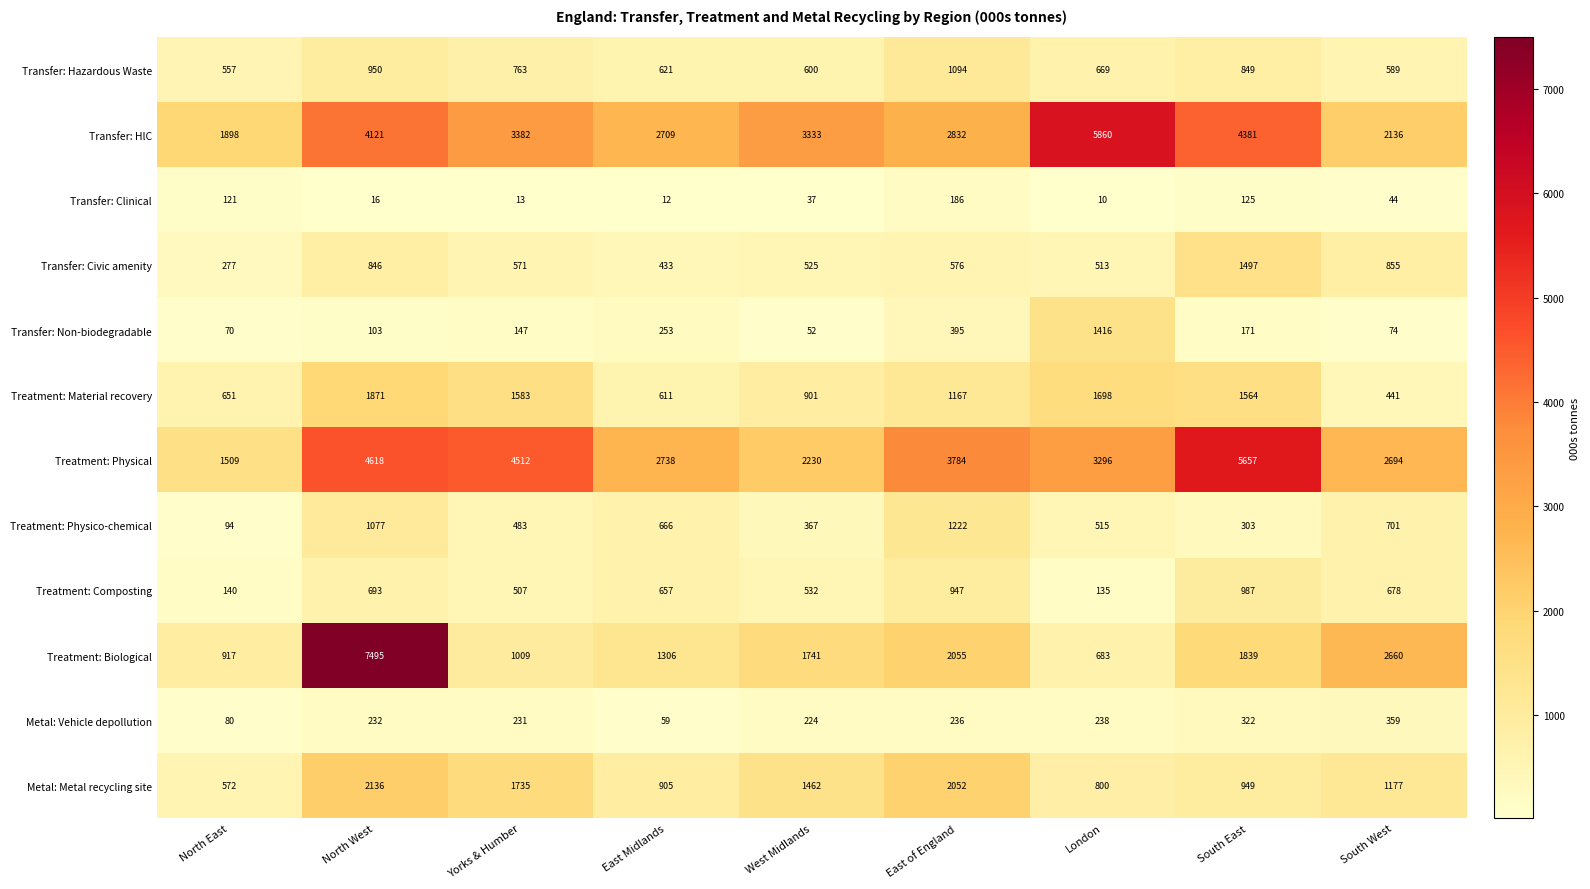

Which series has the widest spread of values?

Treatment: Biological